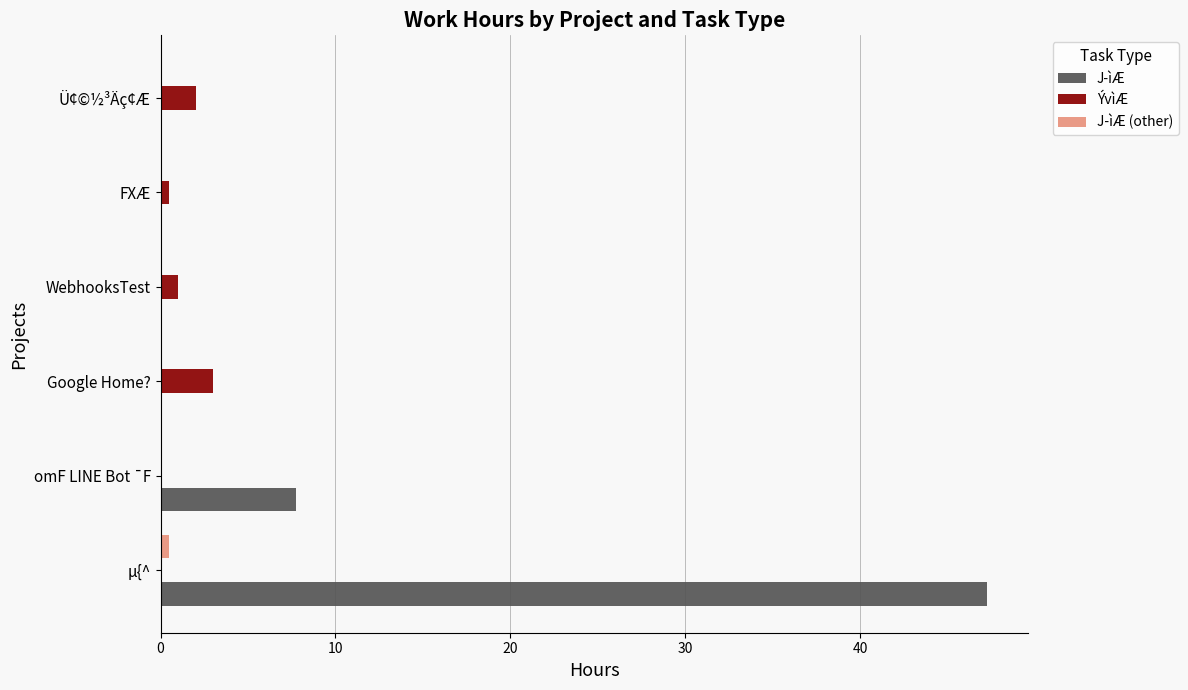

What is the highest value of the ÝvìÆ series?

3.0